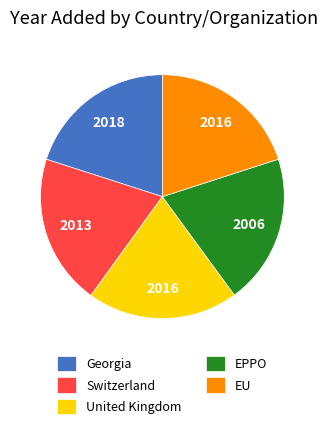

How many slices are in this pie chart?

5